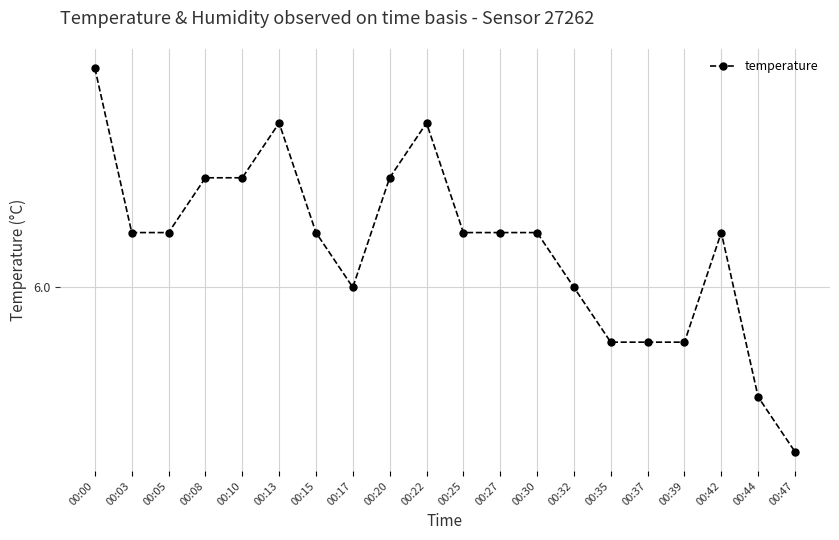

Is this an area chart (filled region under the line)?

No